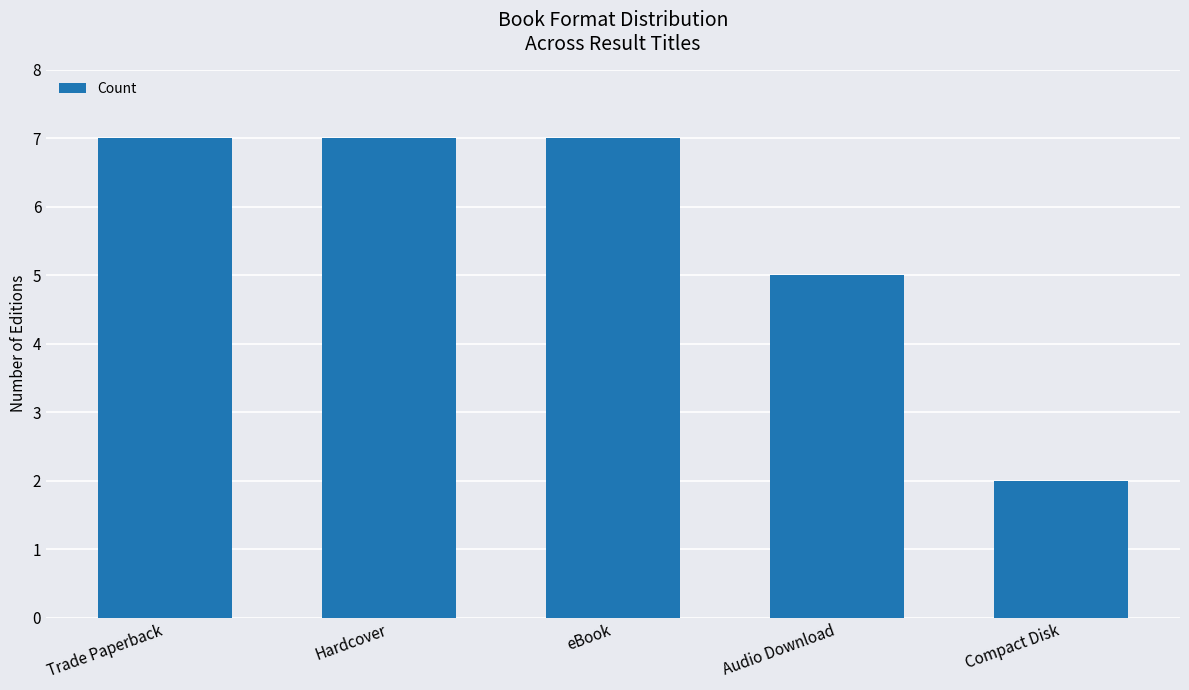

What is the minimum value shown in the chart?

2